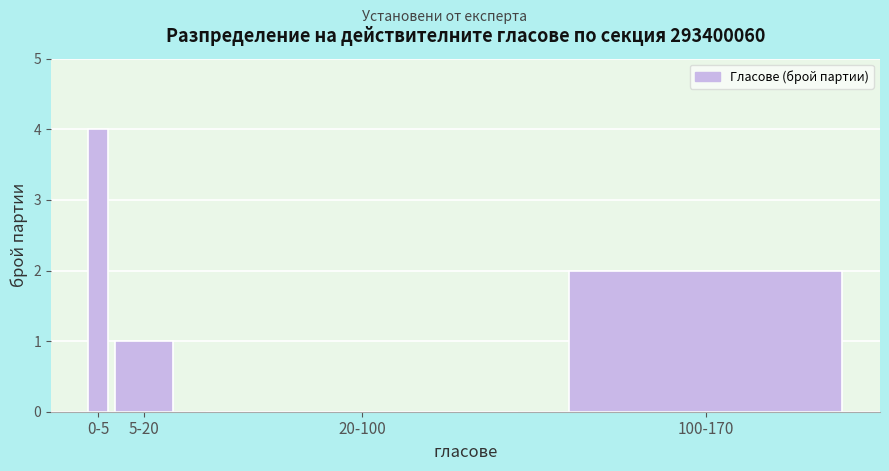

Reading left to right, what are all the values shown in this chart?

0-5=4	5-20=1	20-100=0	100-170=2